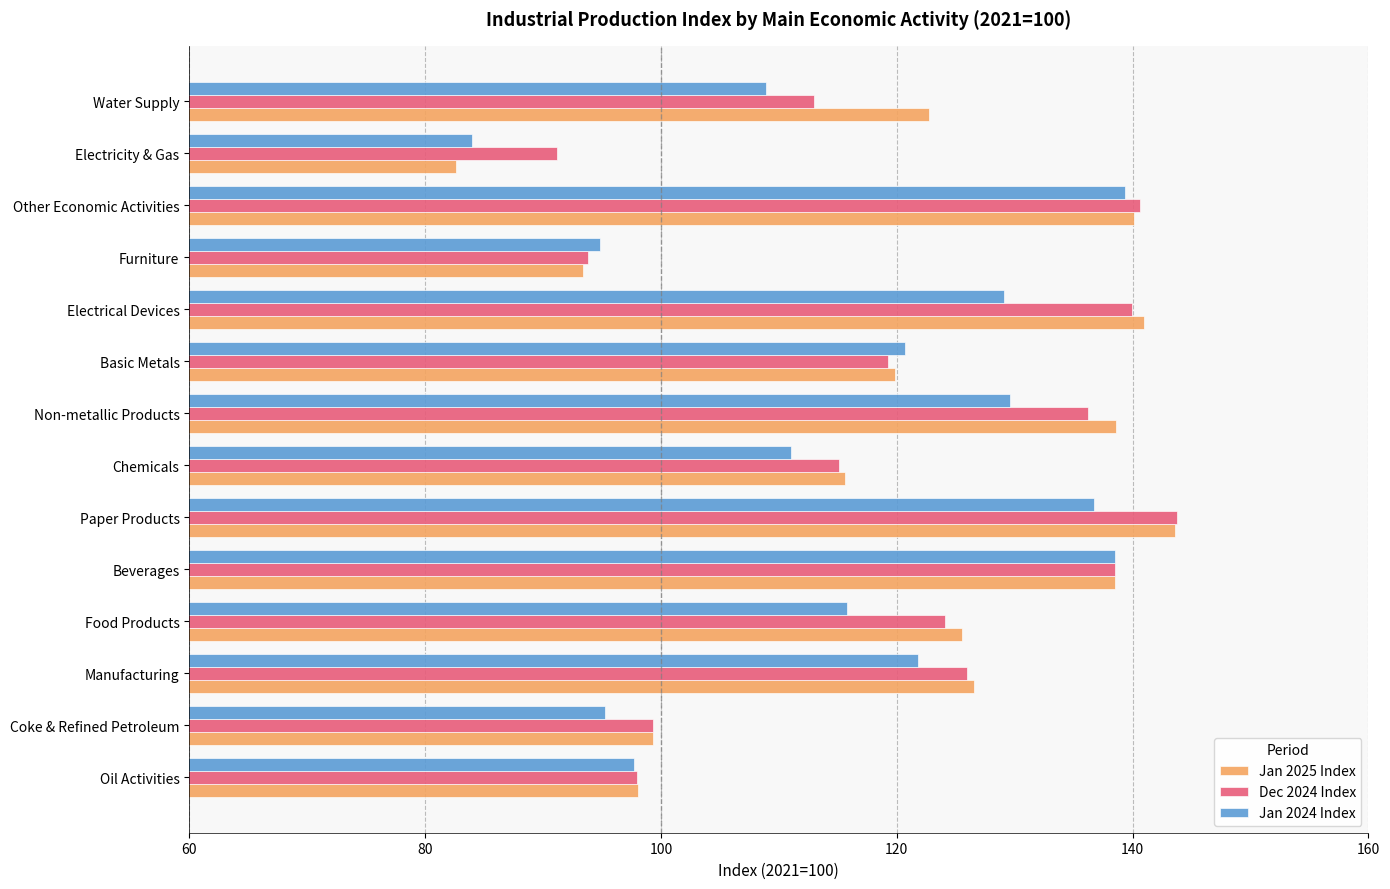

Rank the series at Water Supply from highest to lowest value.

Jan 2025 Index, Dec 2024 Index, Jan 2024 Index